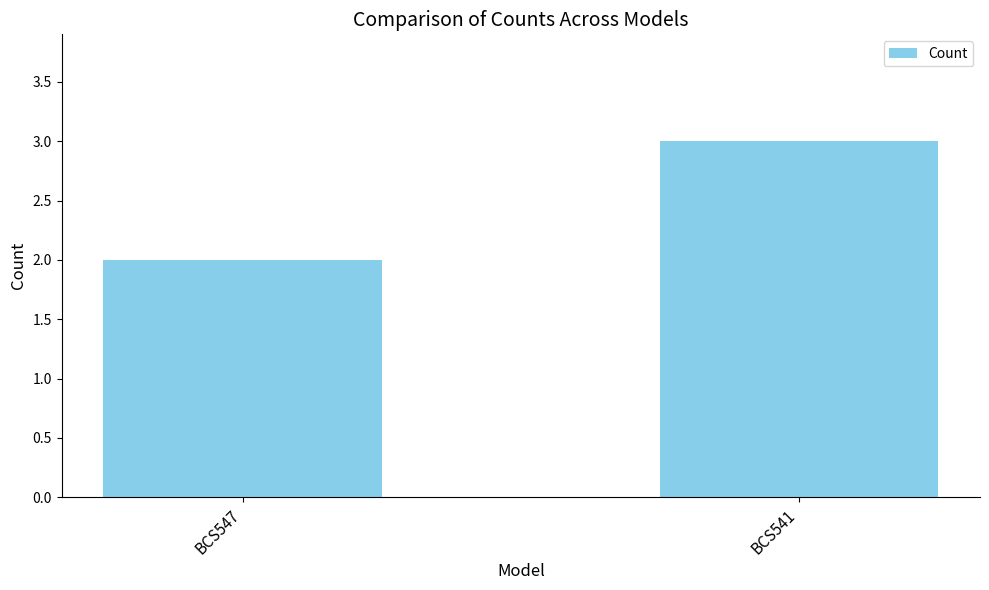

Does the chart contain any negative values?

No